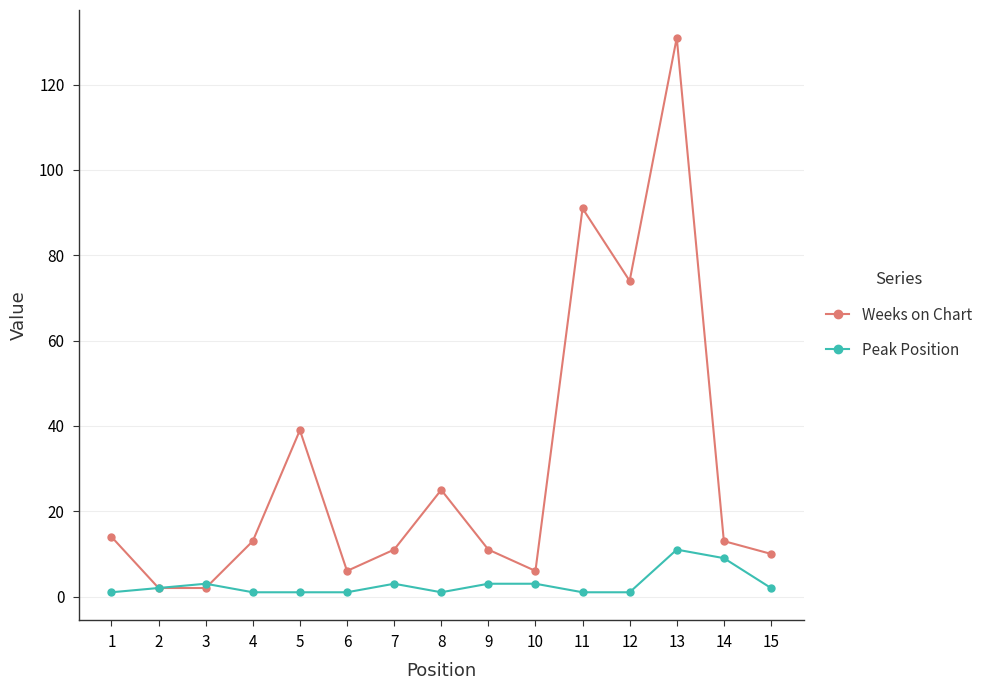

What is the greatest value displayed?

131